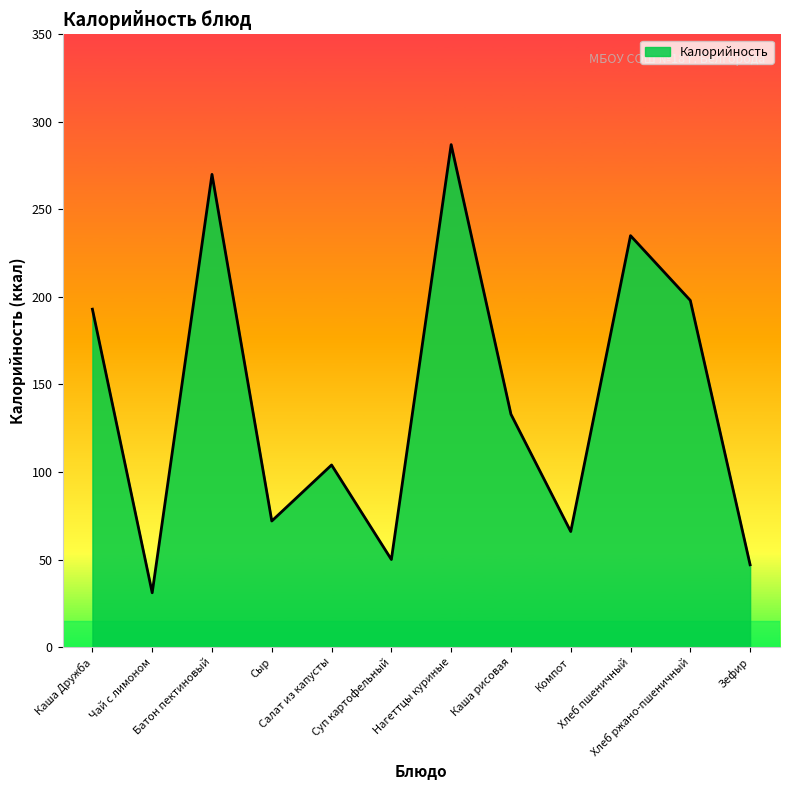

What is the maximum value shown in the chart?

287